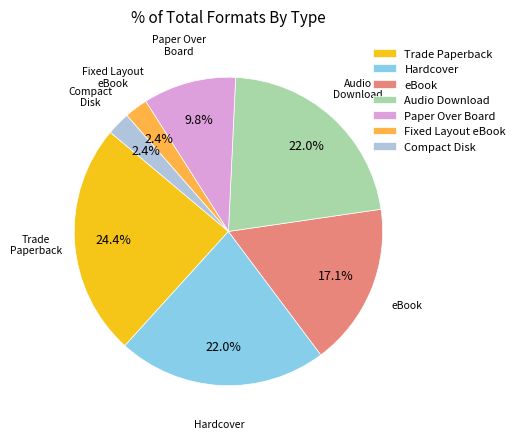

How many segments does this pie chart have?

7